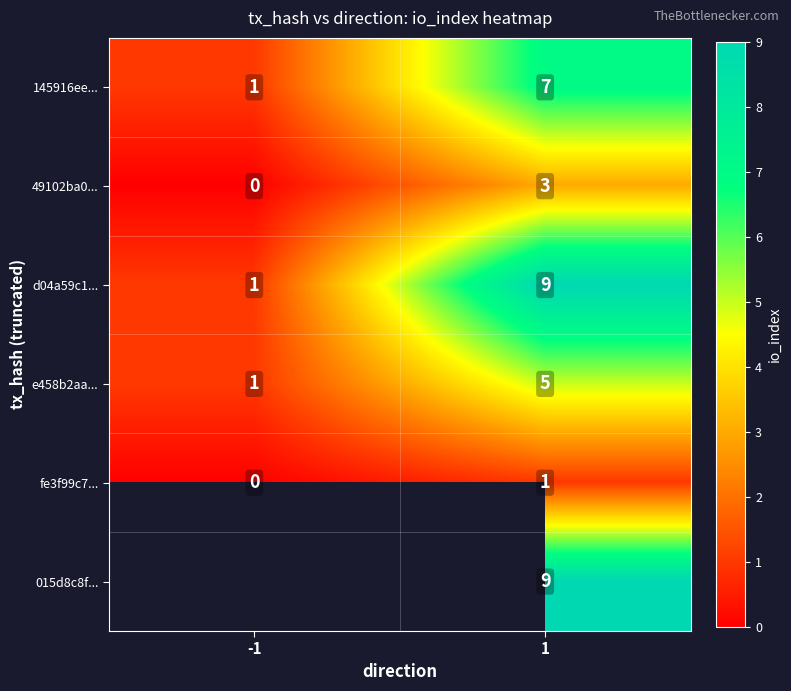

What is the difference between the maximum and minimum values in the 49102ba0... series?

3